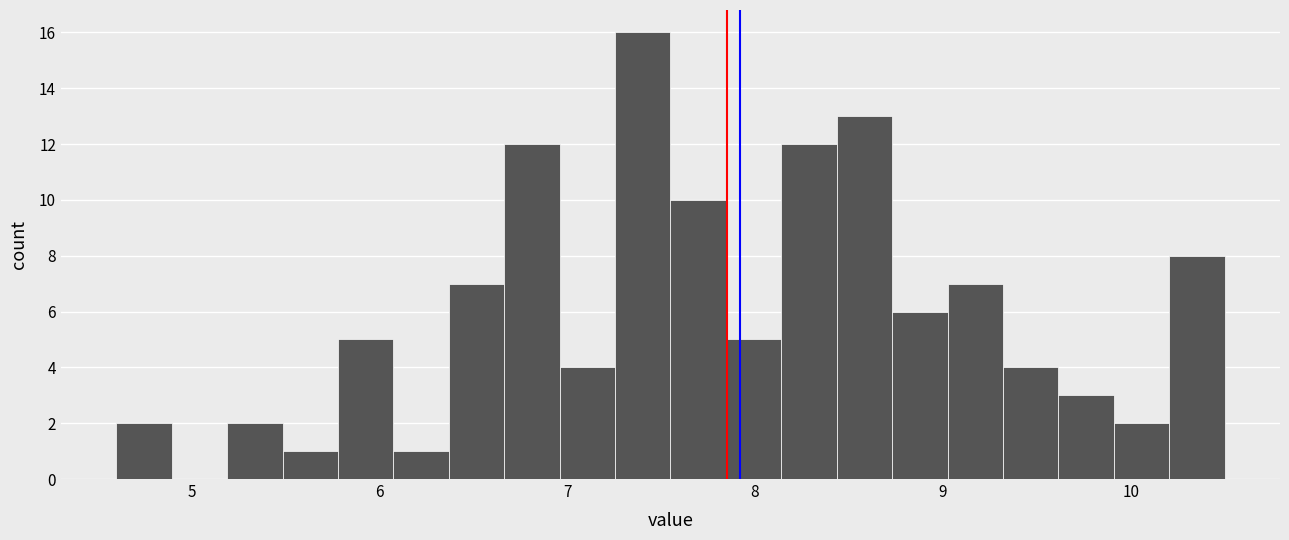

Around what value on the x-axis is the tallest bar? Give the approximate position of its centre, as read against the axis.

7.4